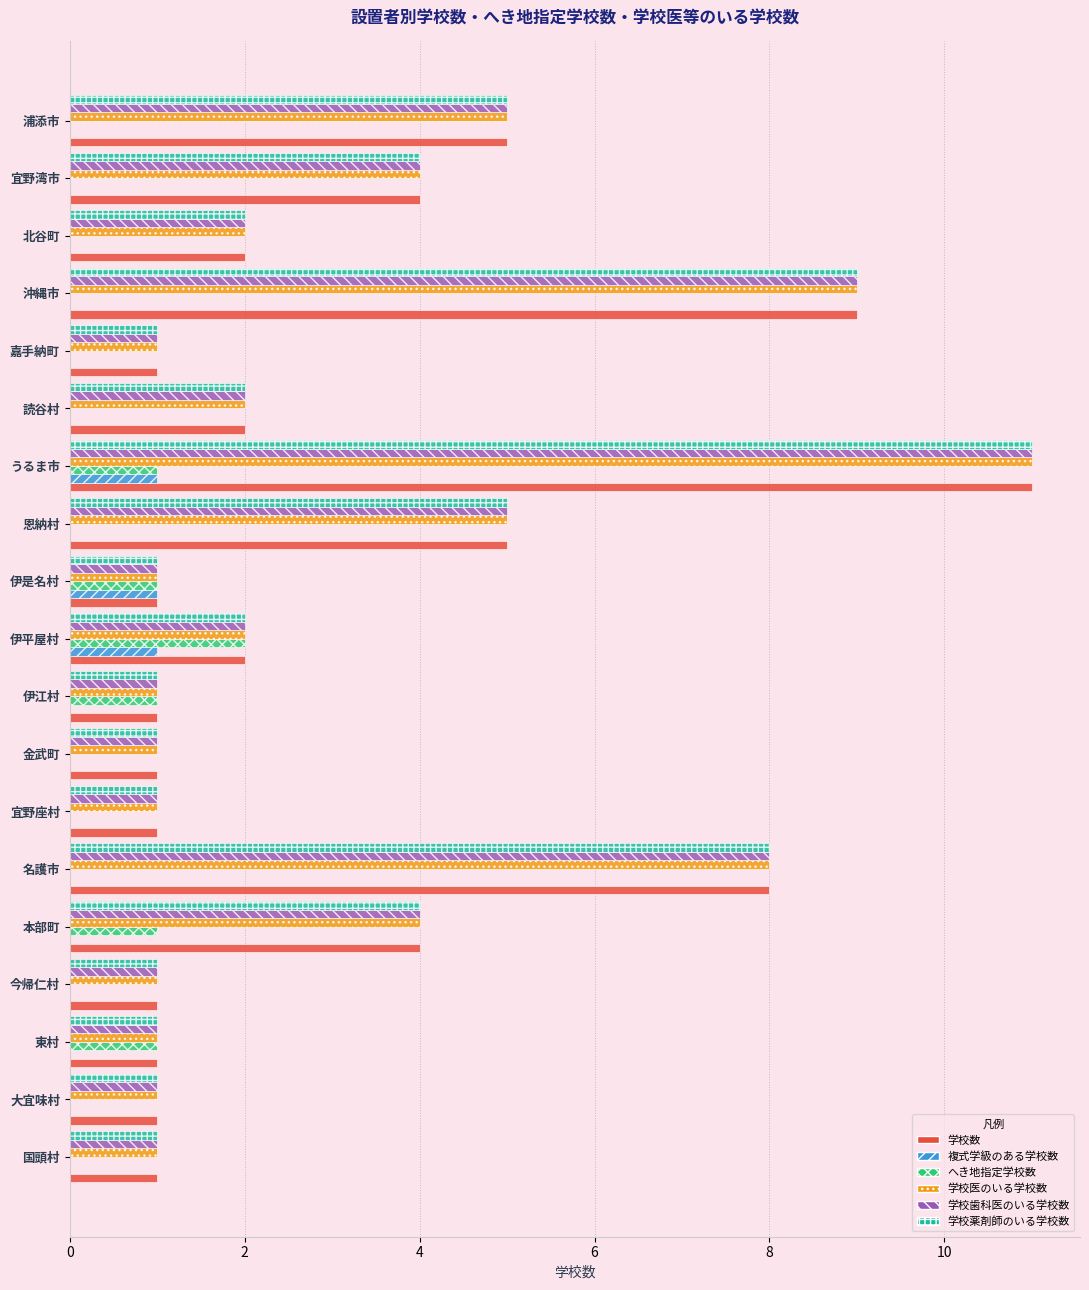

Between 伊江村 and 伊是名村, which series saw the biggest shift?

複式学級のある学校数